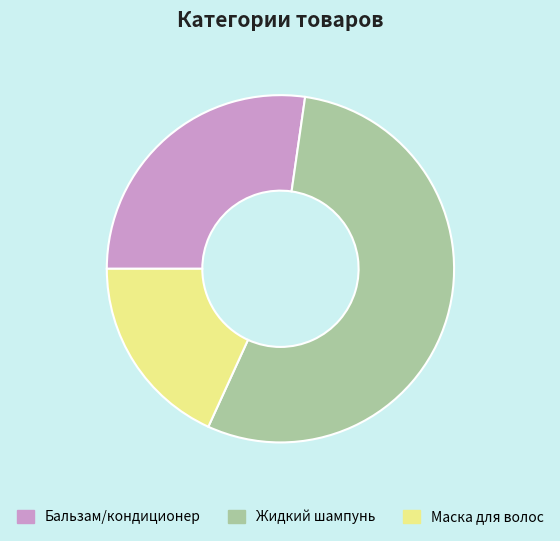

Is there a majority slice in this chart?

Yes